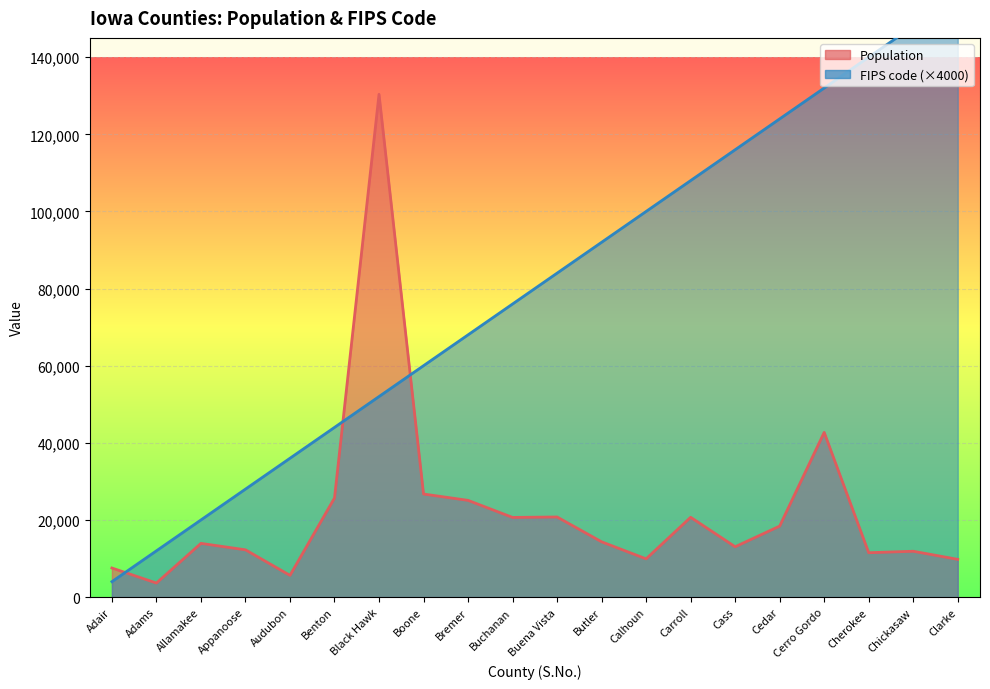

Count the number of categories in the chart.

20